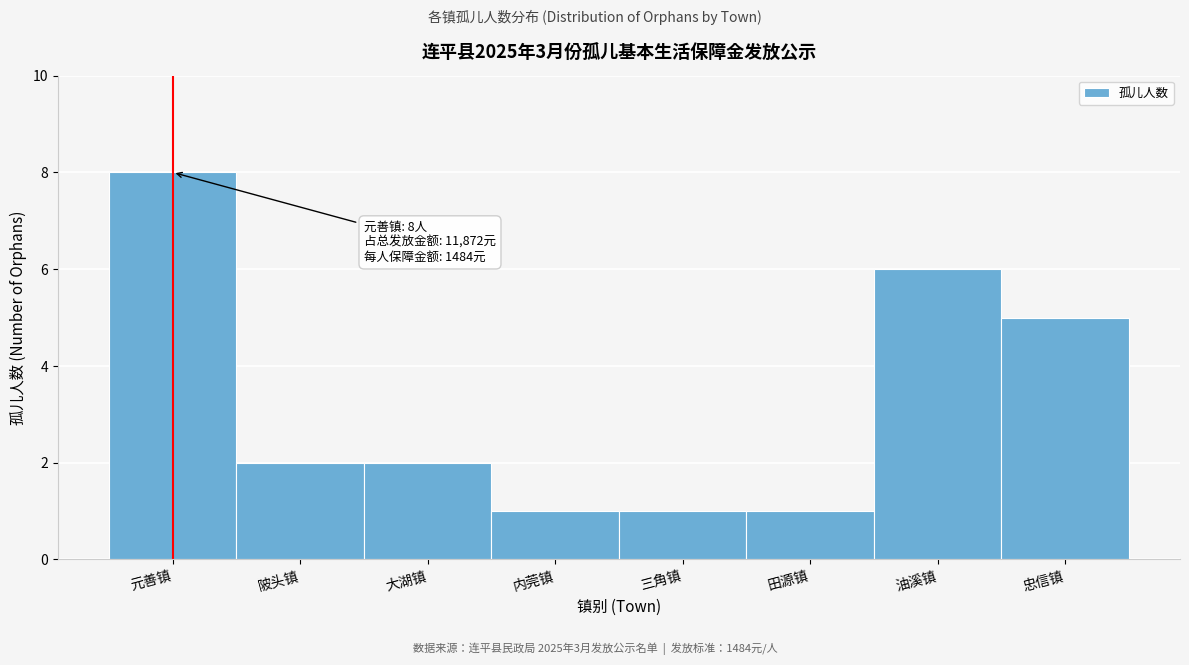

Reading left to right, transcribe all the data shown in this chart.

元善镇=8	陂头镇=2	大湖镇=2	内莞镇=1	三角镇=1	田源镇=1	油溪镇=6	忠信镇=5